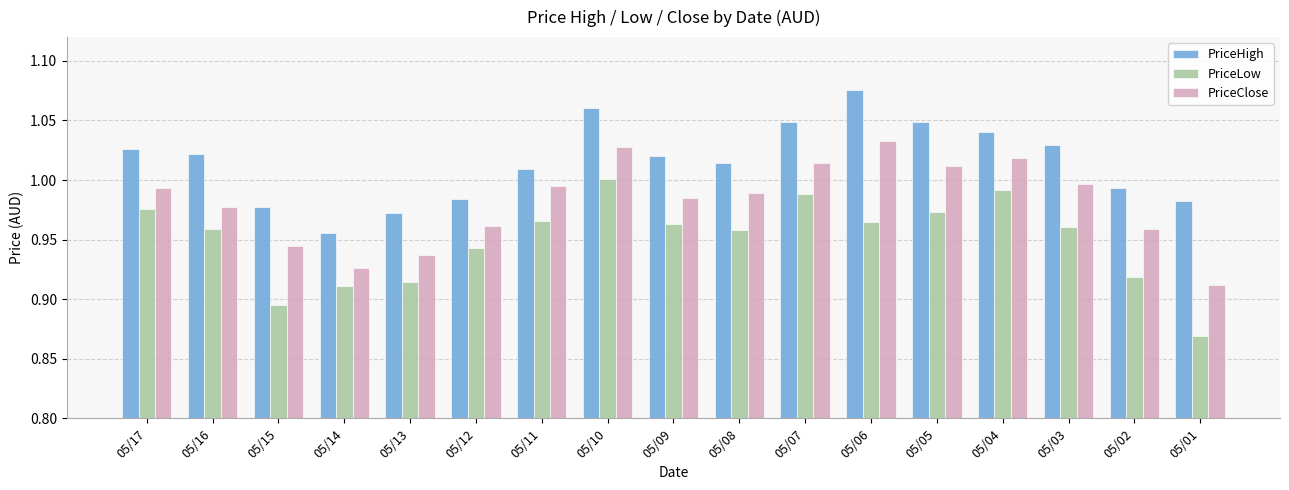

What is the sum of the PriceLow values at 05/02 and 05/12?

1.9